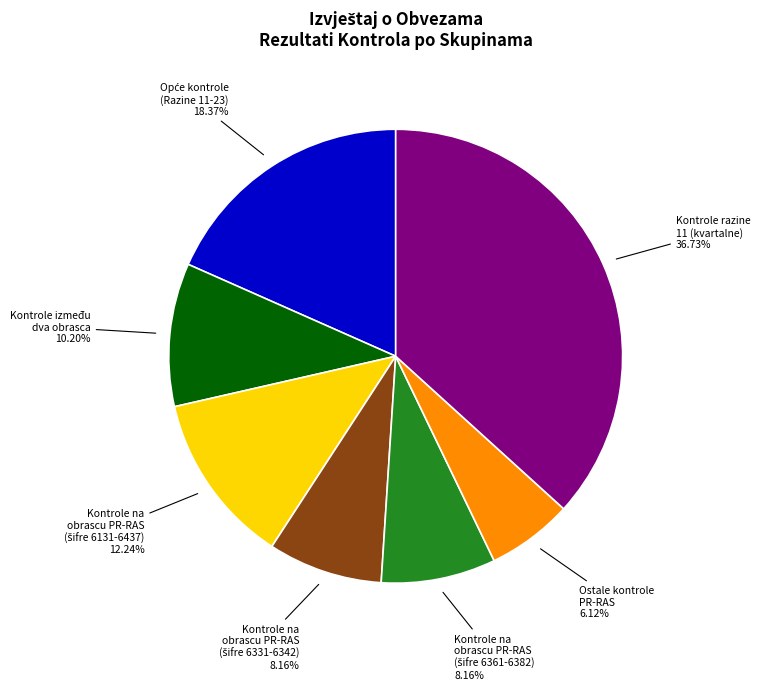

To the nearest percent, what is the difference between the largest and smallest slice percentages?

31%